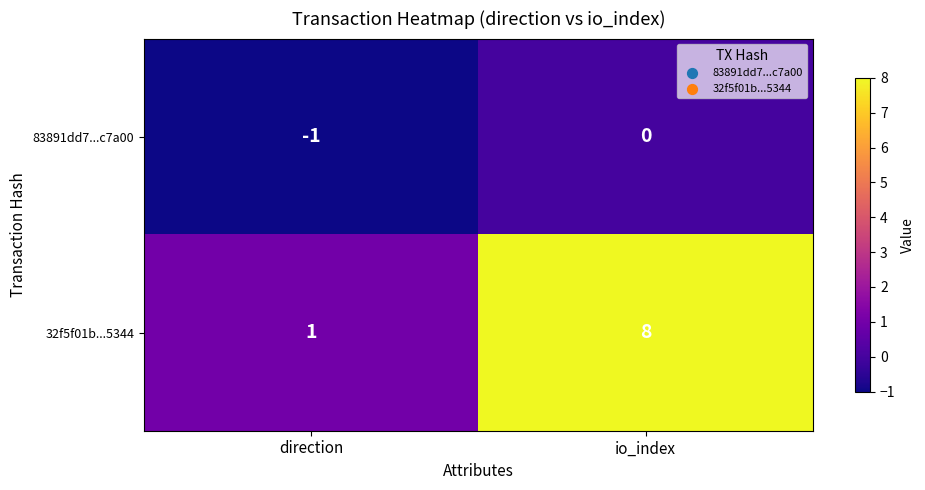

The 83891dd7...c7a00 series shows -1 at direction. True or false?

True